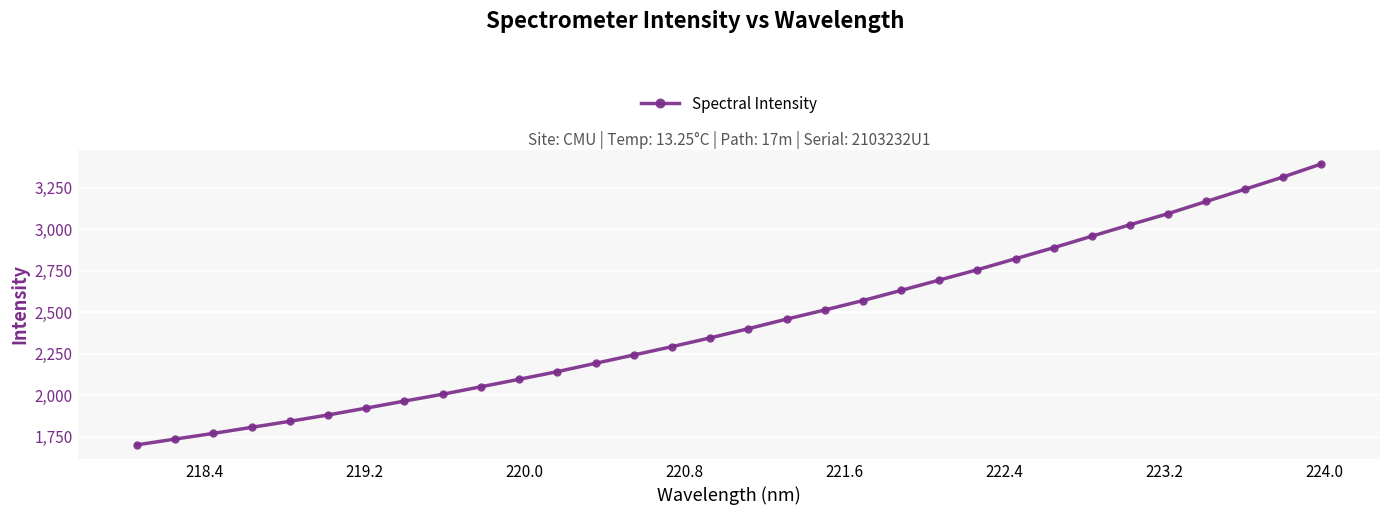

True or false: the data has more than 0 interior local peaks.

False